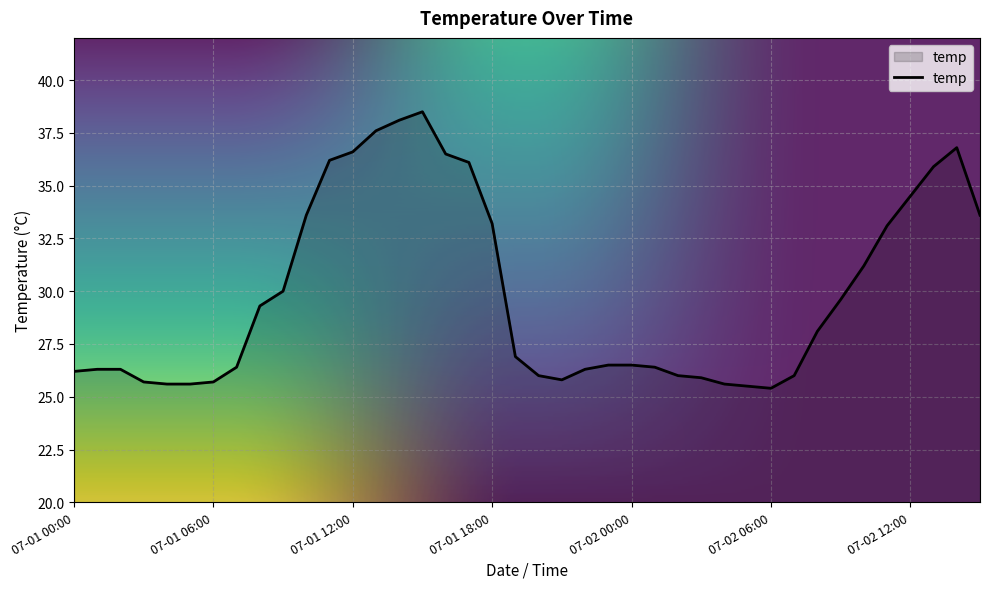

What is the greatest value displayed?

38.5